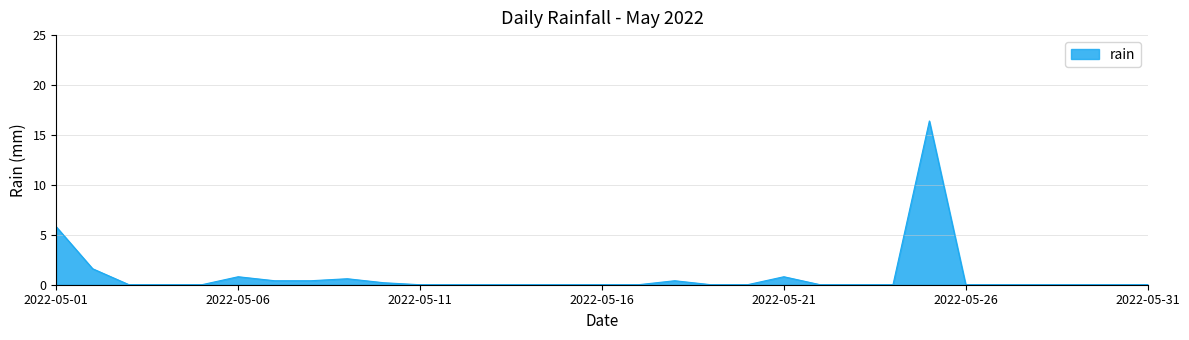

What is the greatest value displayed?

16.4